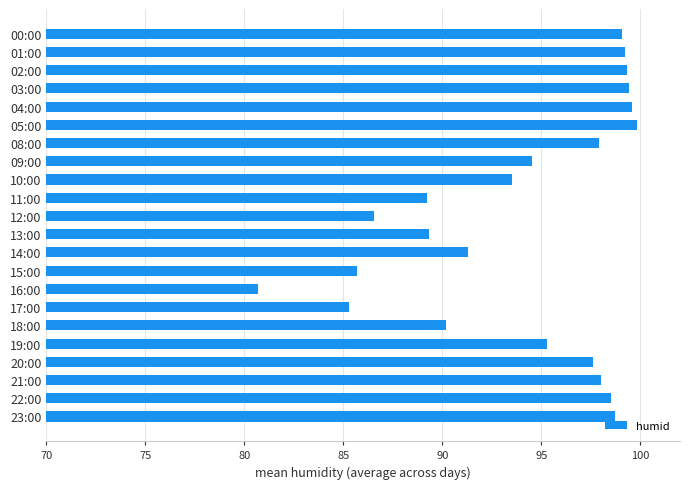

What is the smallest value displayed?

80.7